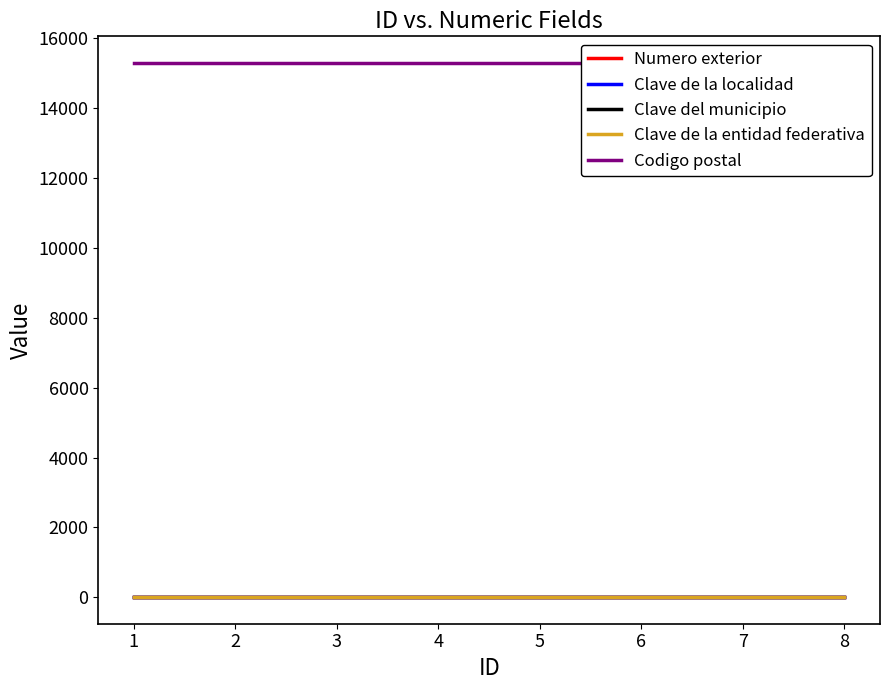

True or false: Numero exterior and Clave de la entidad federativa intersect in this chart.

False